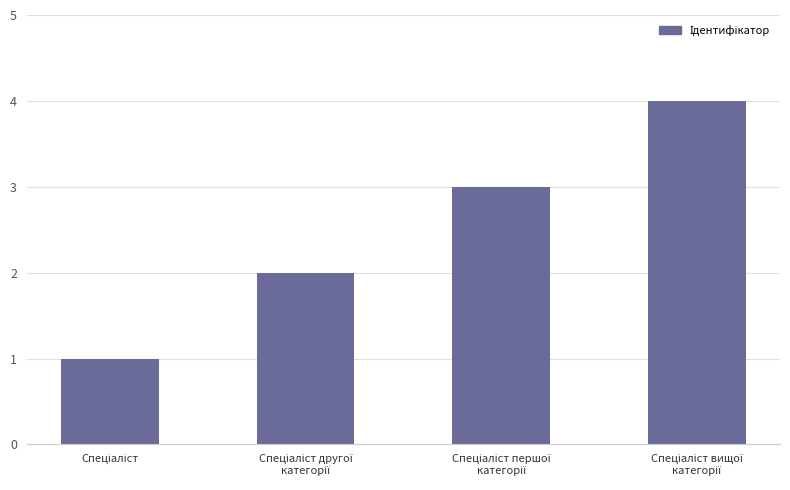

What is the maximum value shown in the chart?

4